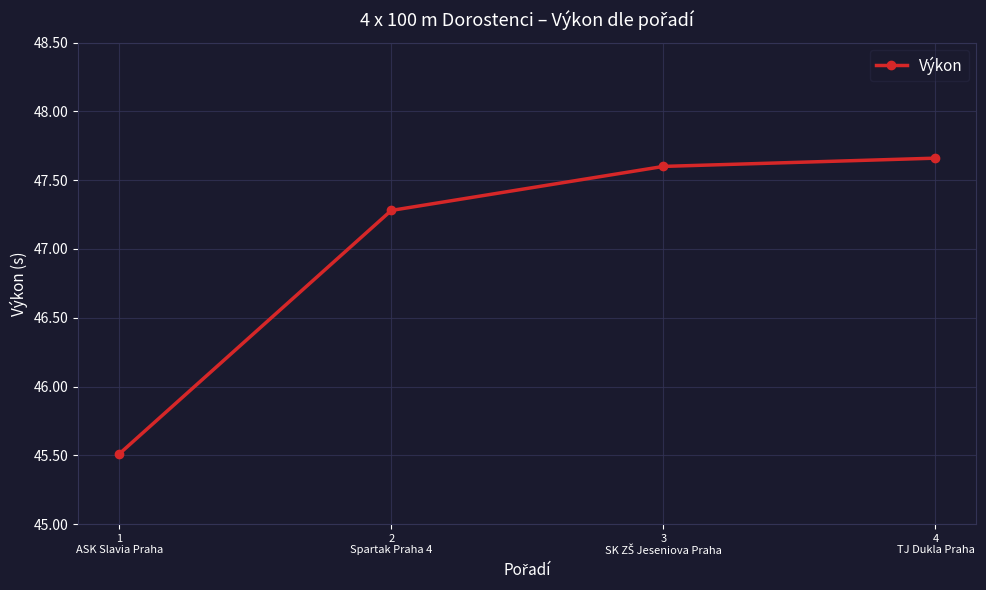

What value does the data have at 1
ASK Slavia Praha?

45.5